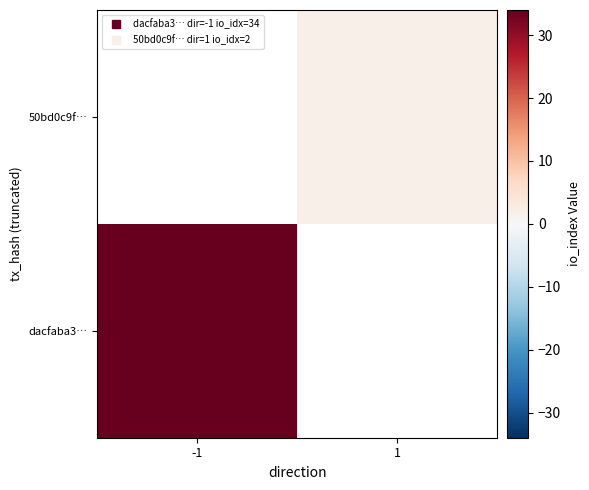

Rank the series at -1 from lowest to highest value.

dacfaba3…, 50bd0c9f…